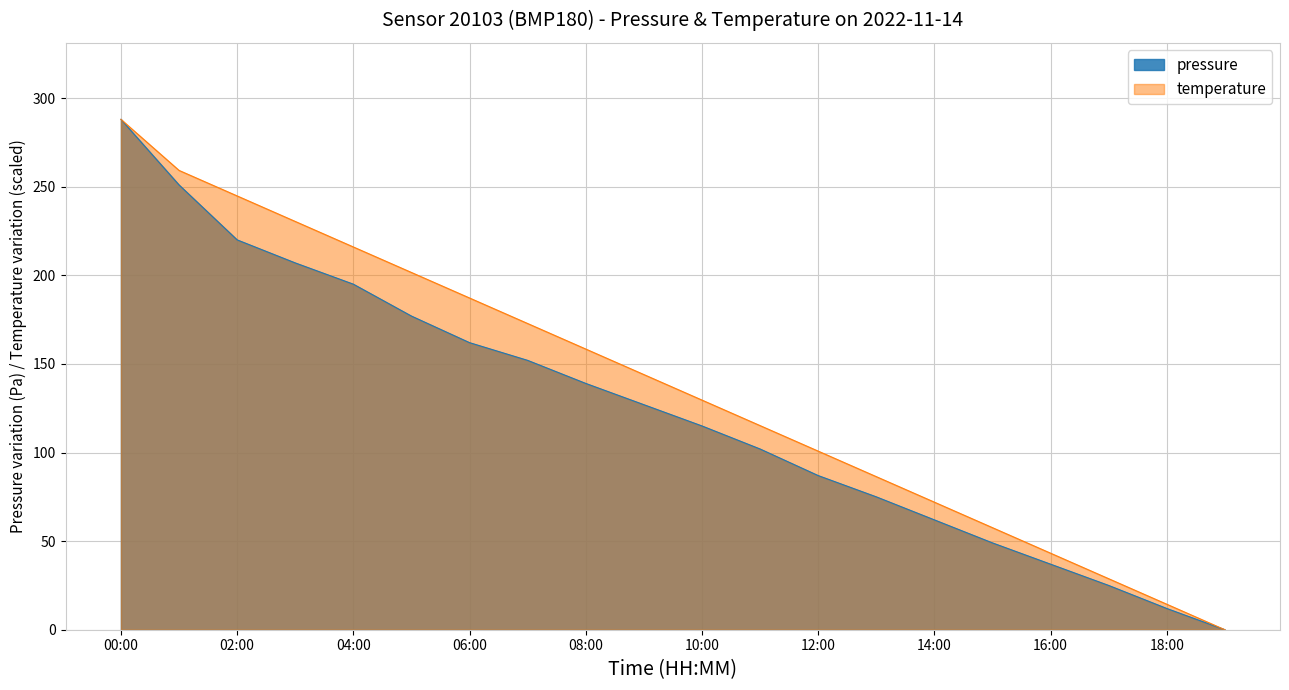

What is the spread (max minus min) of values at 13:00?

11.4